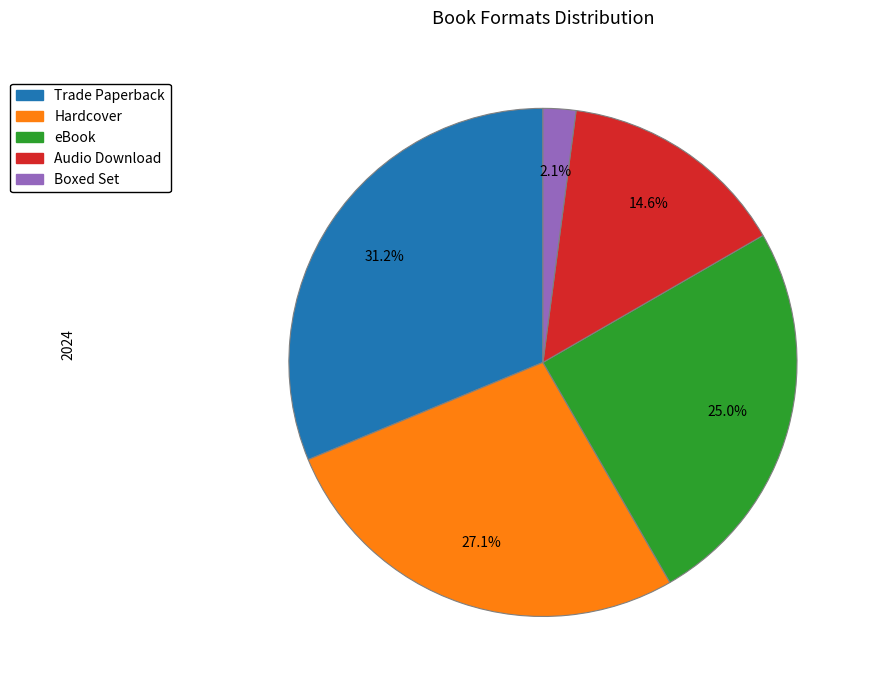

How many slices are in this pie chart?

5